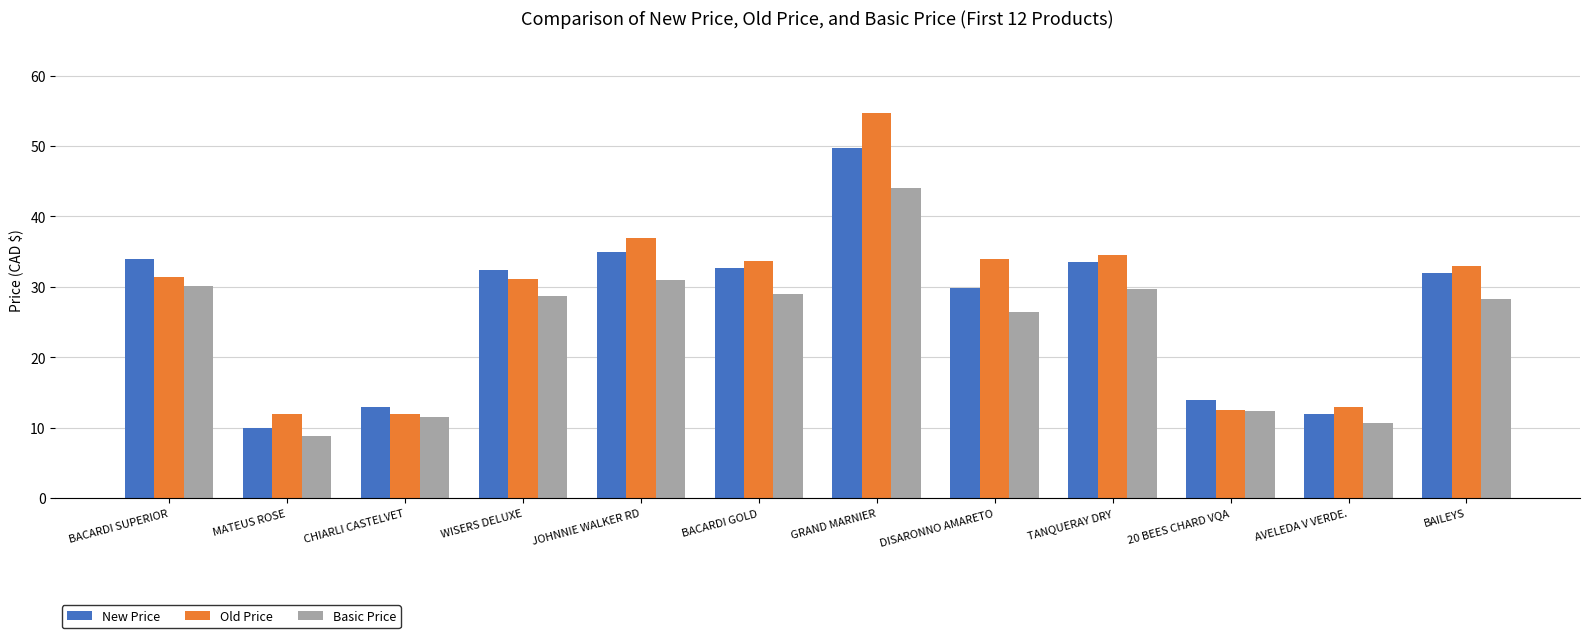

The value of New Price at AVELEDA V VERDE. is 11.9. True or false?

True